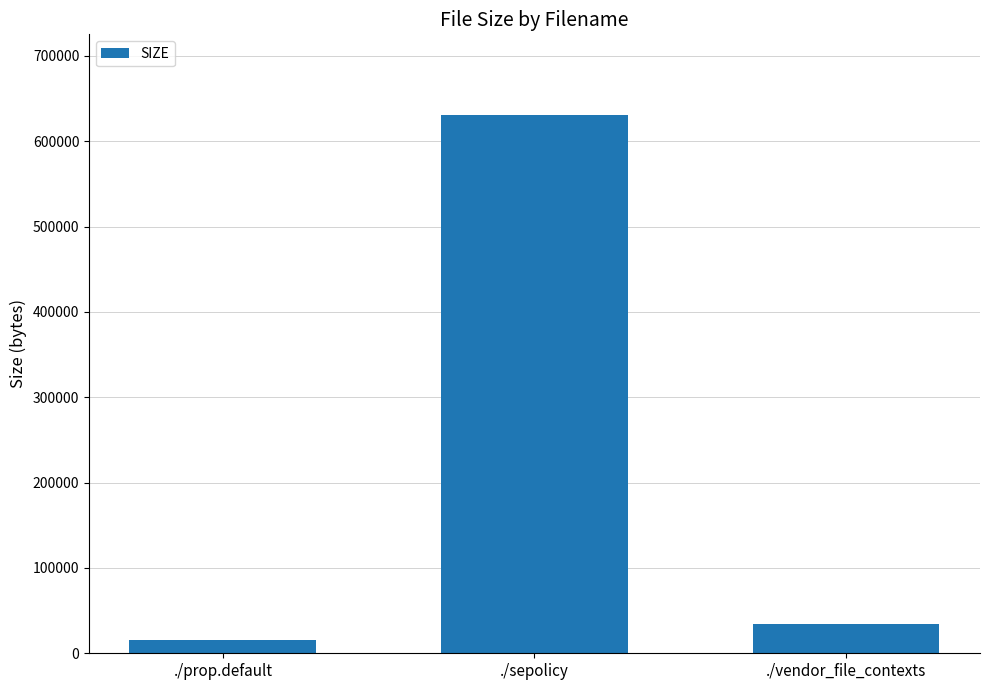

What is the value of the 3rd bar from the left?

34205